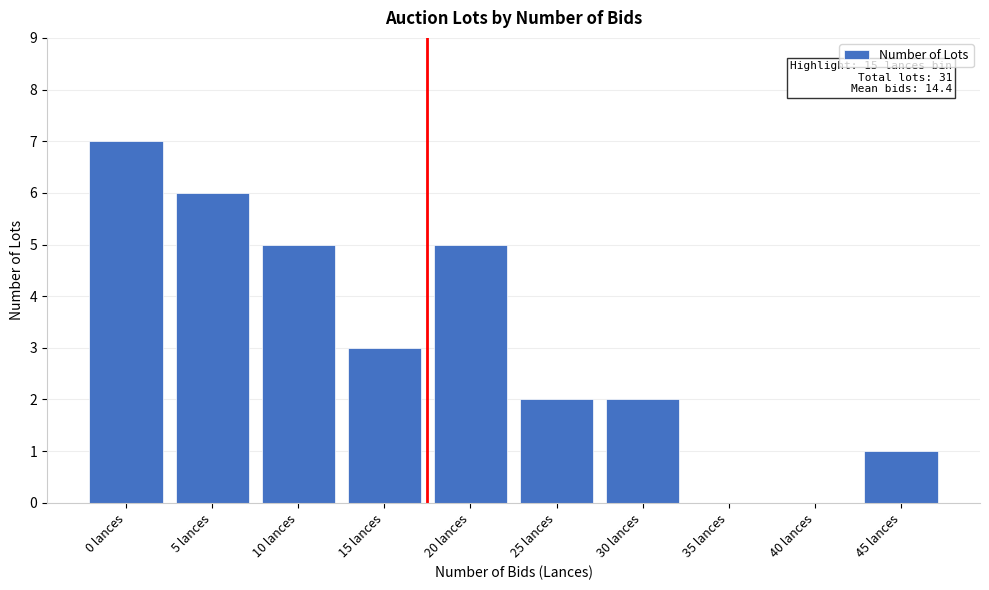

Reading right to left, what are all the values shown in this chart?

45 lances=1	40 lances=0	35 lances=0	30 lances=2	25 lances=2	20 lances=5	15 lances=3	10 lances=5	5 lances=6	0 lances=7